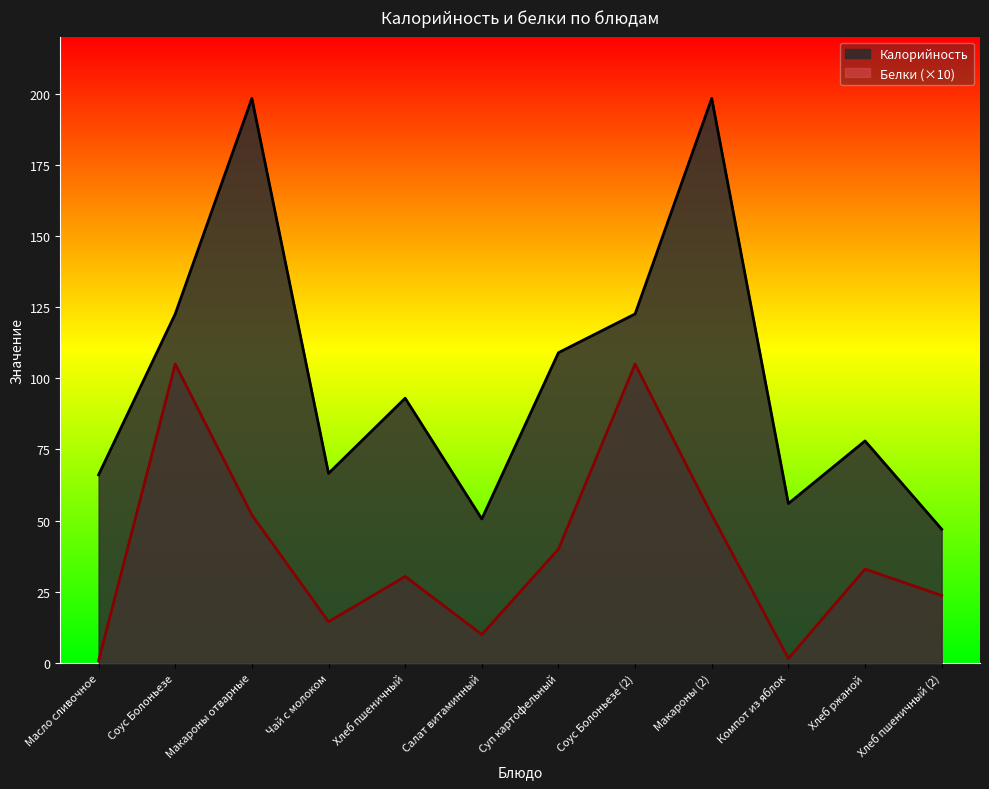

Rank the series at Чай с молоком from highest to lowest value.

Калорийность, Белки (×10)